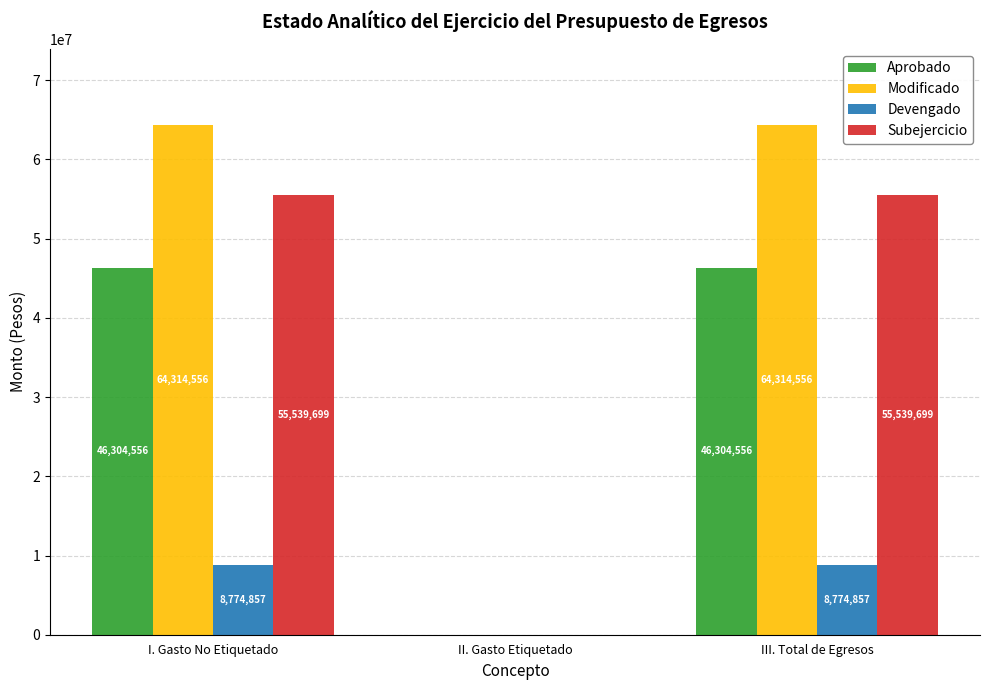

What is the sum of the Aprobado values at III. Total de Egresos and I. Gasto No Etiquetado?

92609112.0